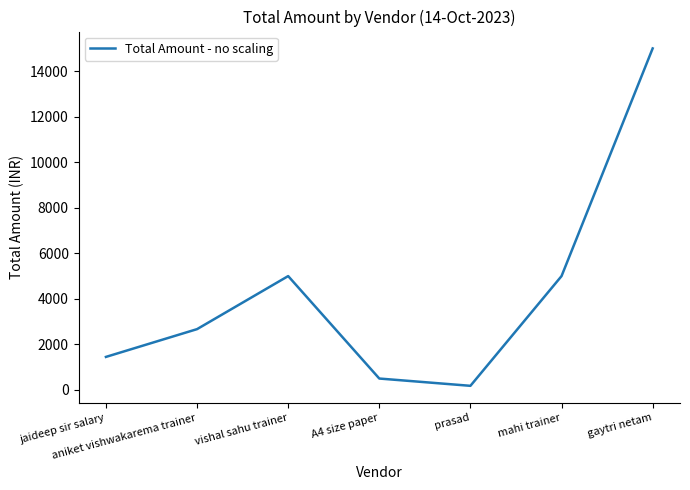

The chart shows a value of 180 at prasad. True or false?

True